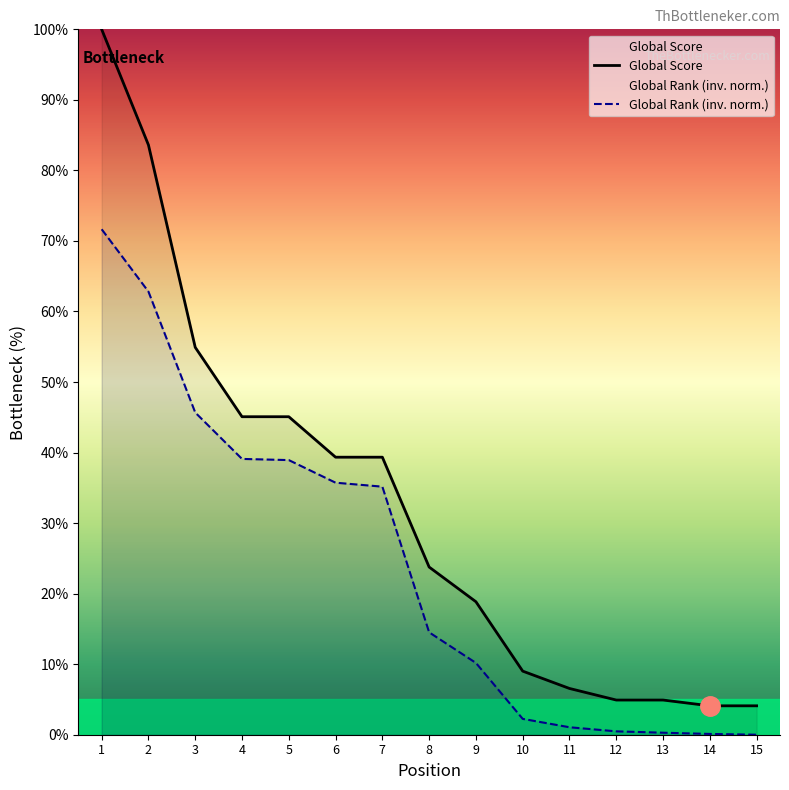

What is the highest value of the Global Score series?

100.0